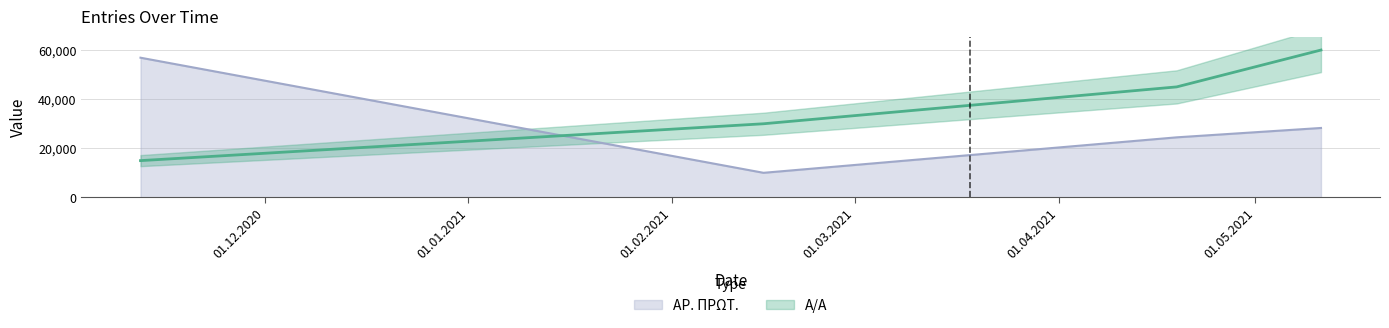

Is it true that ΑΡ. ΠΡΩΤ. equals 16109 at 15.02.2021?

False